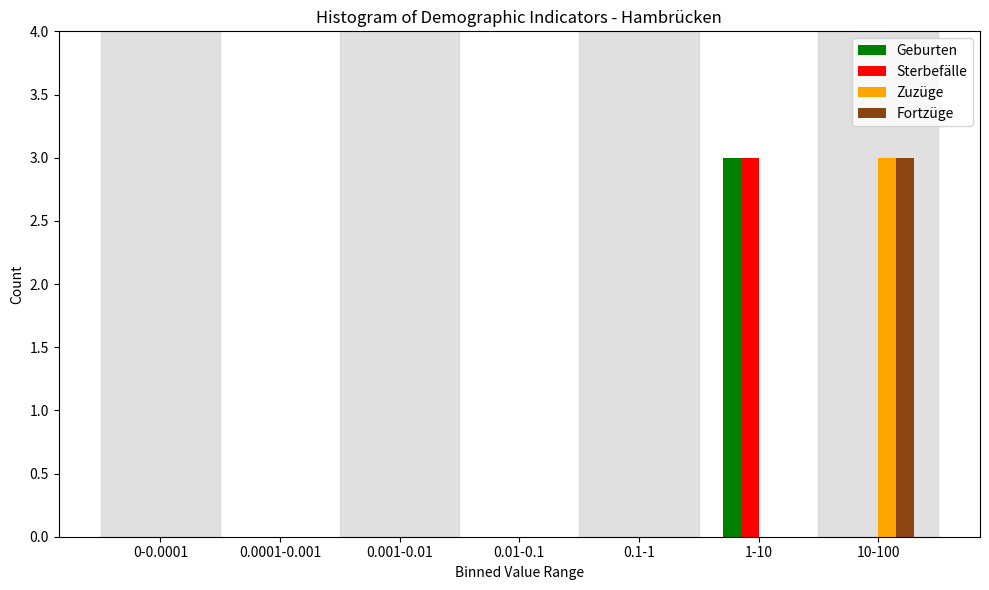

Reading left to right, list all the values displayed in this chart.

Geburten: 0-0.0001=0	0.0001-0.001=0	0.001-0.01=0	0.01-0.1=0	0.1-1=0	1-10=3	10-100=0
Sterbefälle: 0-0.0001=0	0.0001-0.001=0	0.001-0.01=0	0.01-0.1=0	0.1-1=0	1-10=3	10-100=0
Zuzüge: 0-0.0001=0	0.0001-0.001=0	0.001-0.01=0	0.01-0.1=0	0.1-1=0	1-10=0	10-100=3
Fortzüge: 0-0.0001=0	0.0001-0.001=0	0.001-0.01=0	0.01-0.1=0	0.1-1=0	1-10=0	10-100=3